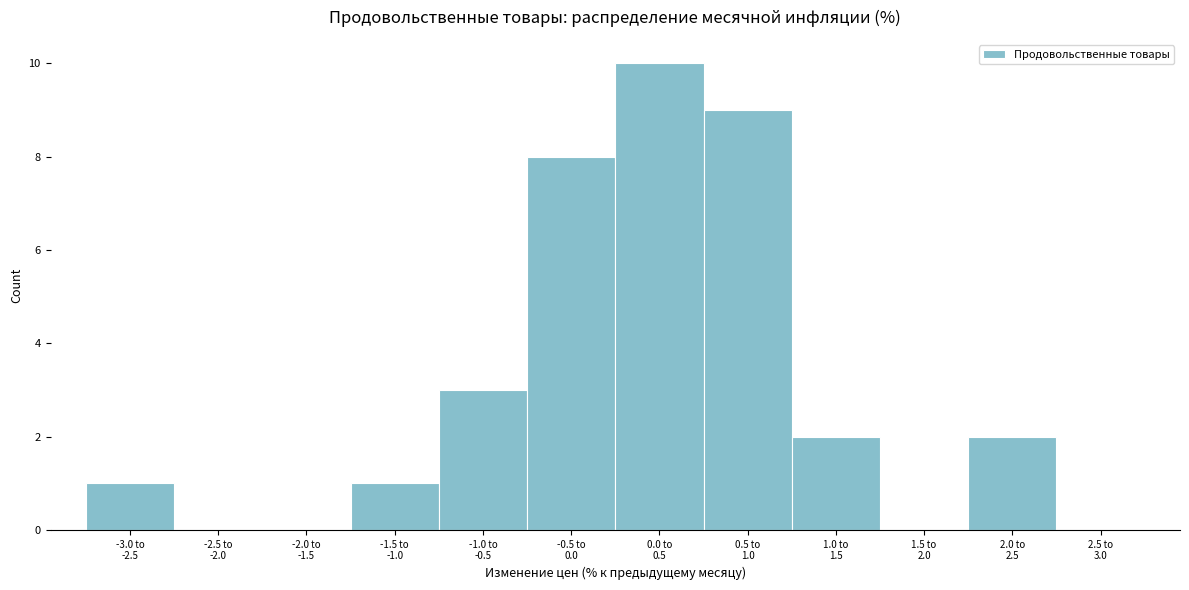

What is the maximum value shown in the chart?

10